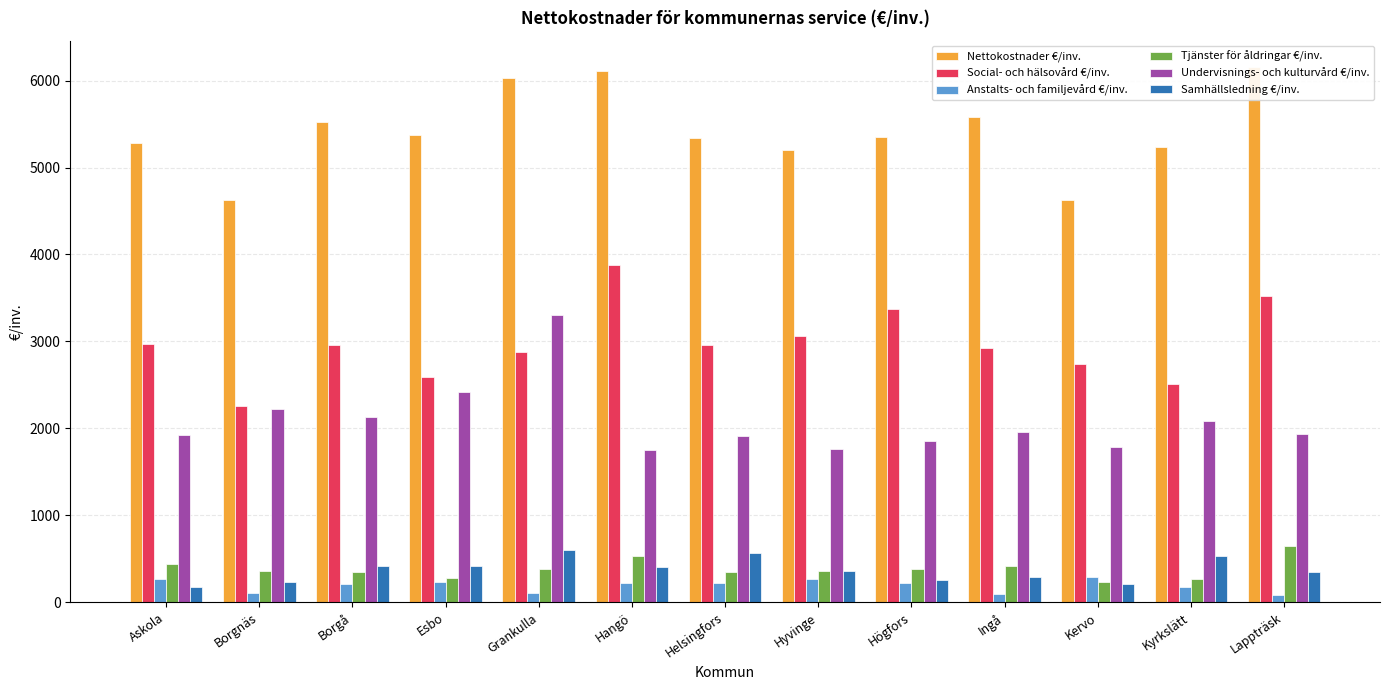

Which series changed the most between Hyvinge and Högfors?

Social- och hälsovård €/inv.